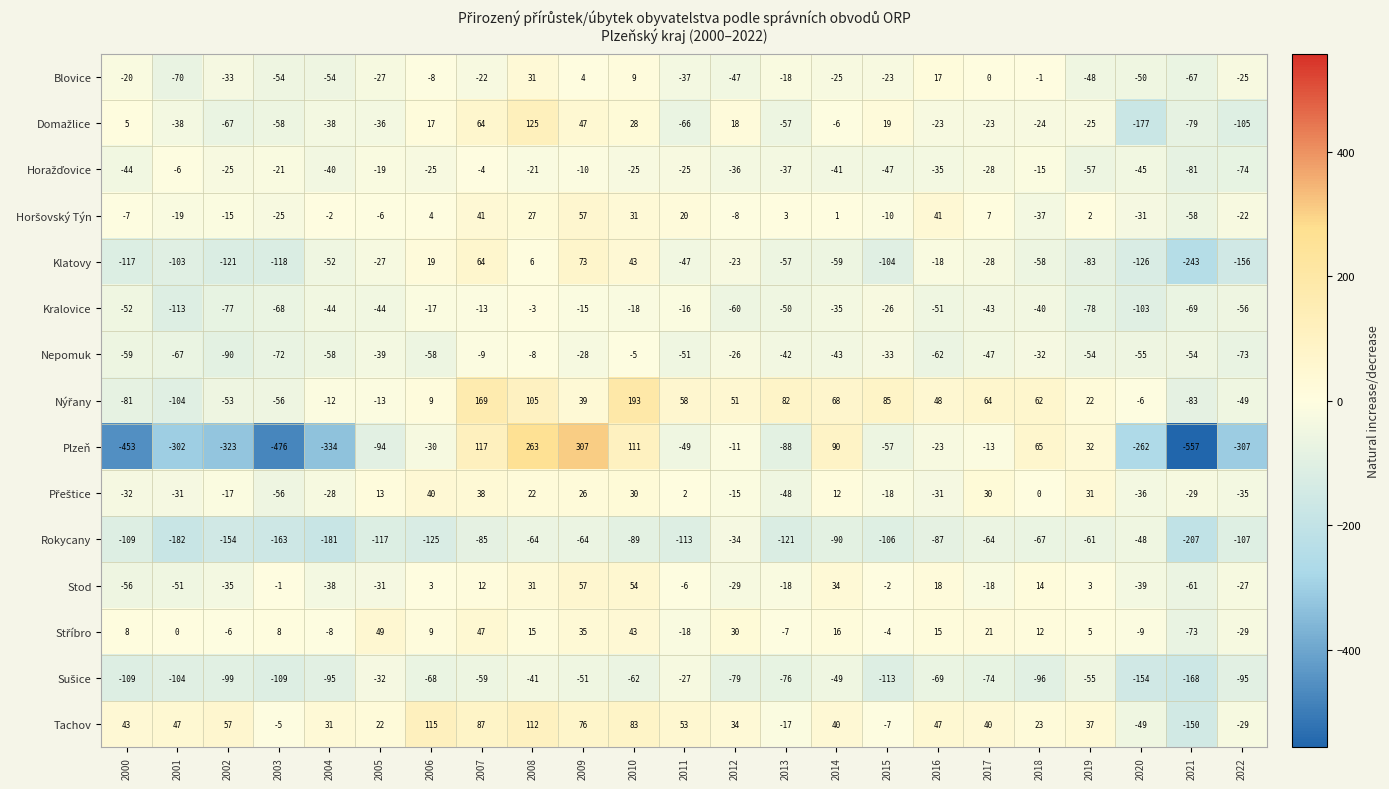

Where does the Kralovice series first go above -44?

2006